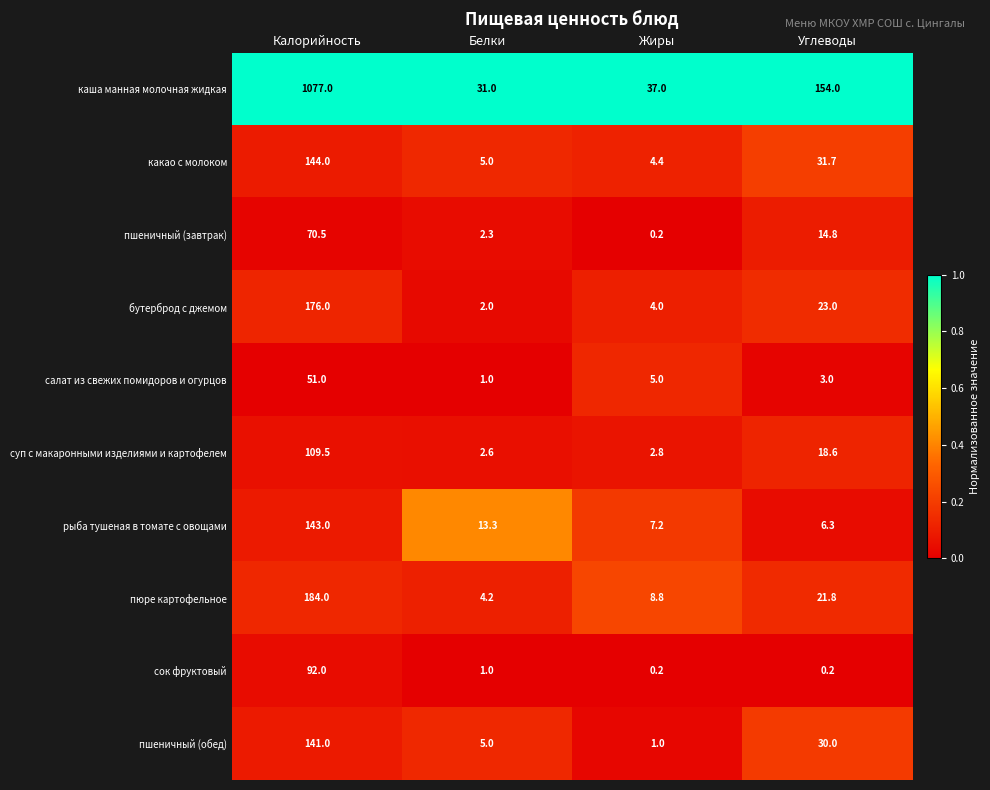

The value of каша манная молочная жидкая at Белки is 49.4. True or false?

False